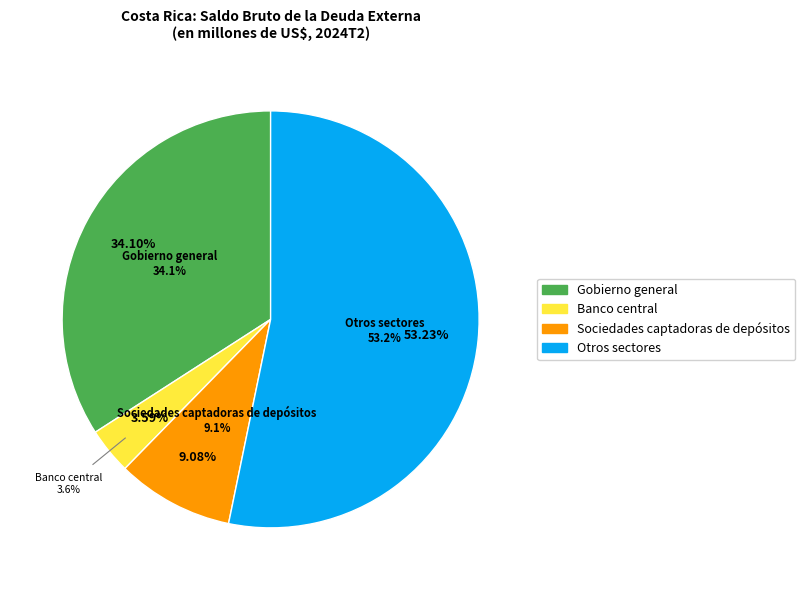

Which category has the biggest portion of the pie?

Otros sectores